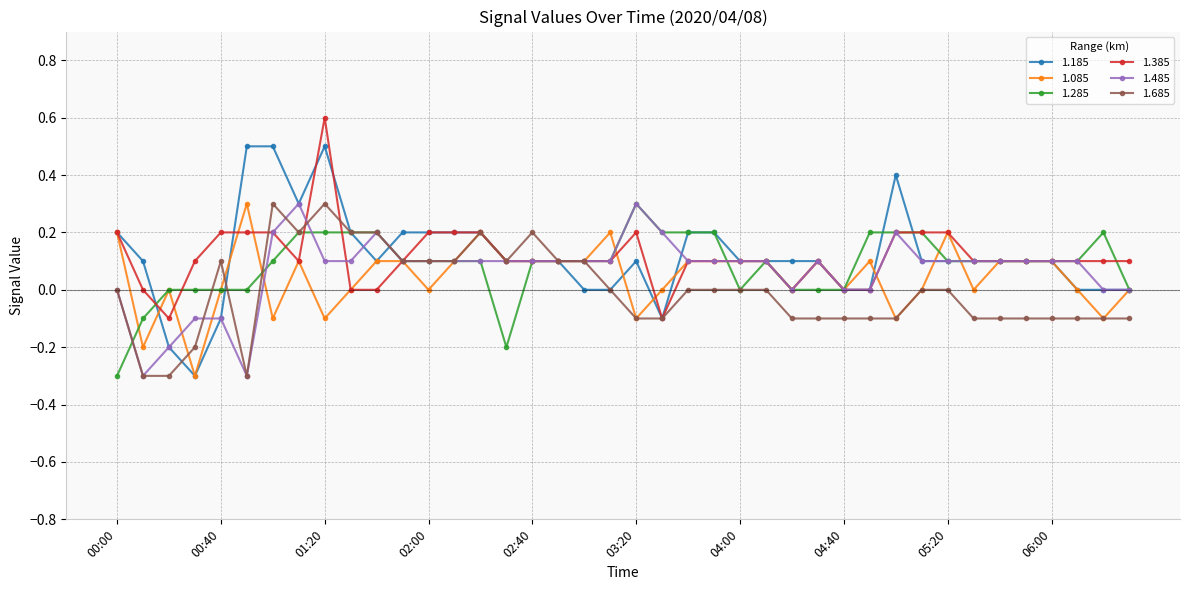

True or false: 1.185 and 1.685 cross at least once.

True